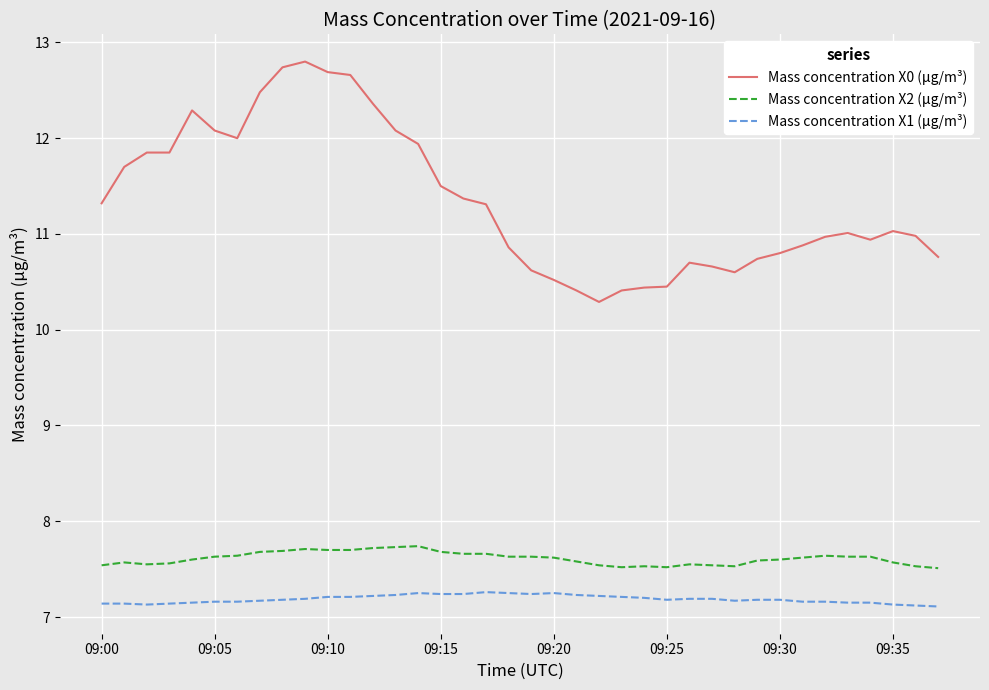

What is the sum of all Mass concentration X0 (μg/m³) values?

431.1